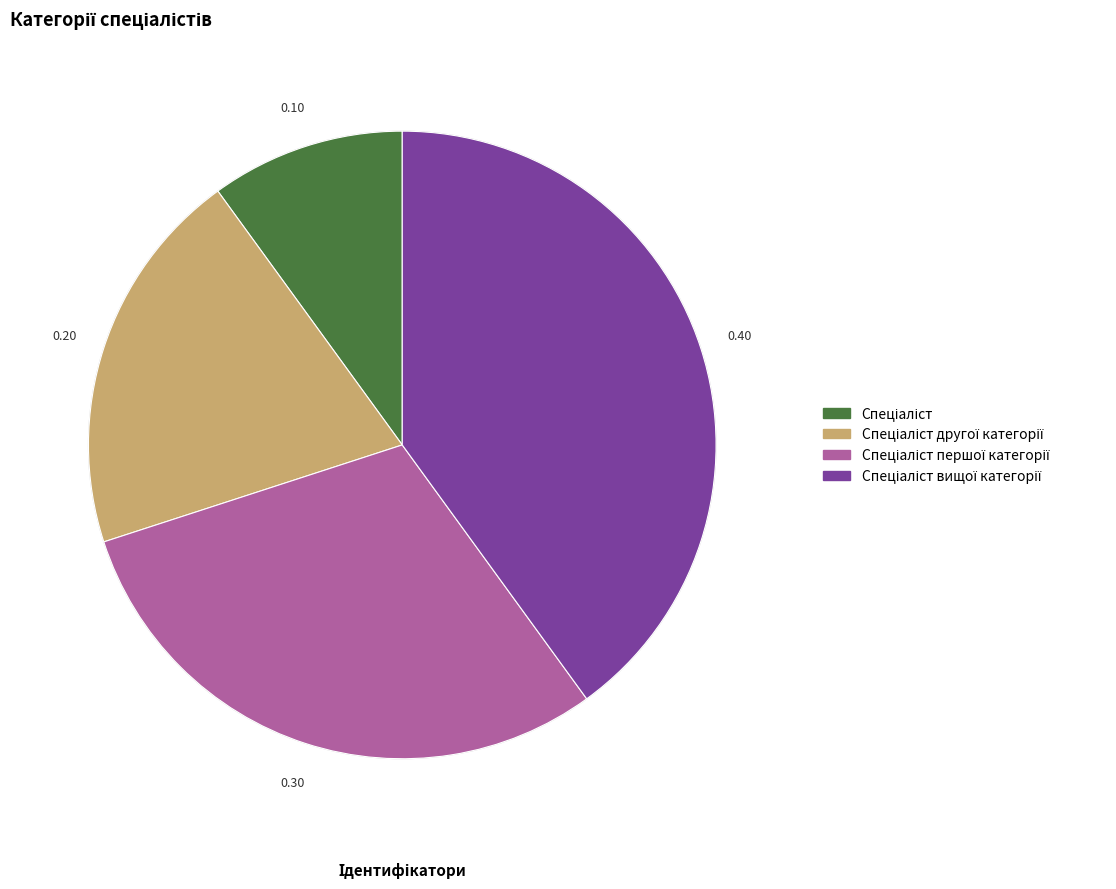

Is there a majority slice in this chart?

No